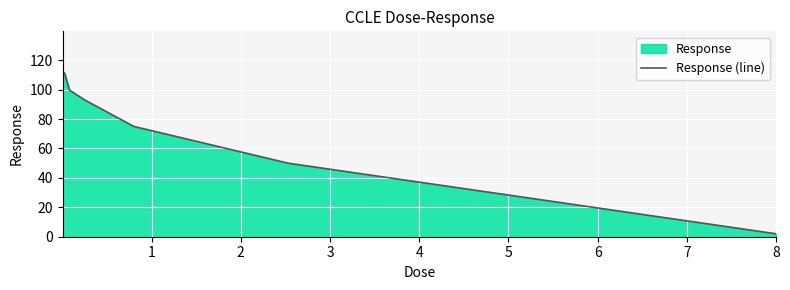

Reading left to right, what are all the values shown in this chart?

121.4	110.6	111.3	99.7	93.0	75.0	50.0	2.0